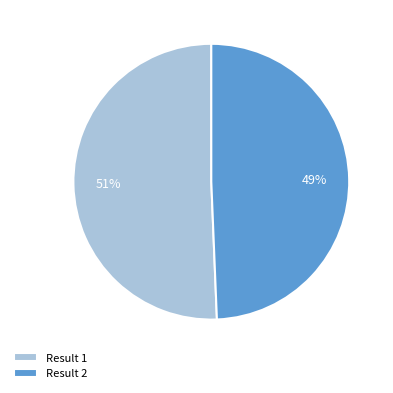

Combined, do Result 1 and Result 2 account for over 50%?

Yes